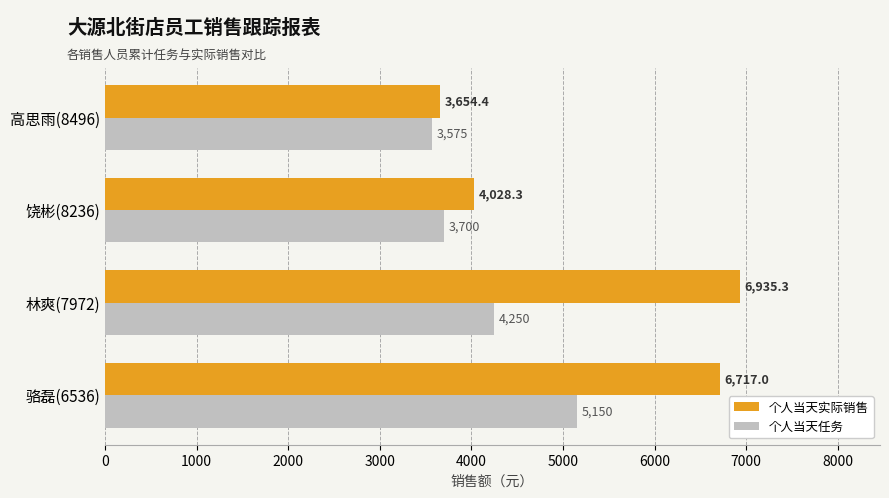

How many categories are shown in the chart?

4